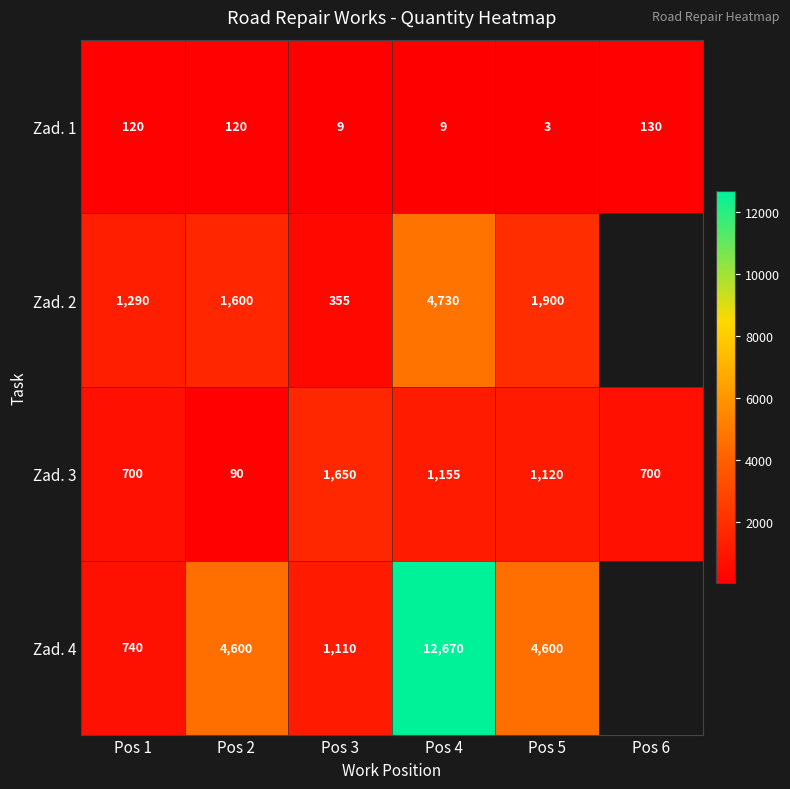

What is the sum of all Zad. 3 values?

5415